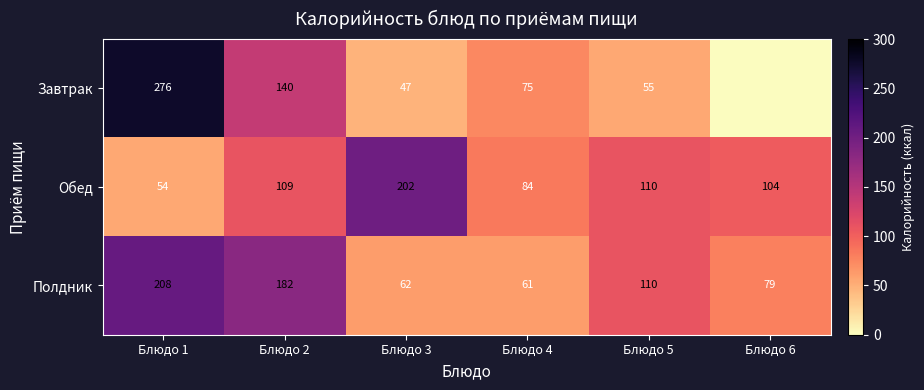

Where is Обед nearest to the value 128?

Блюдо 5